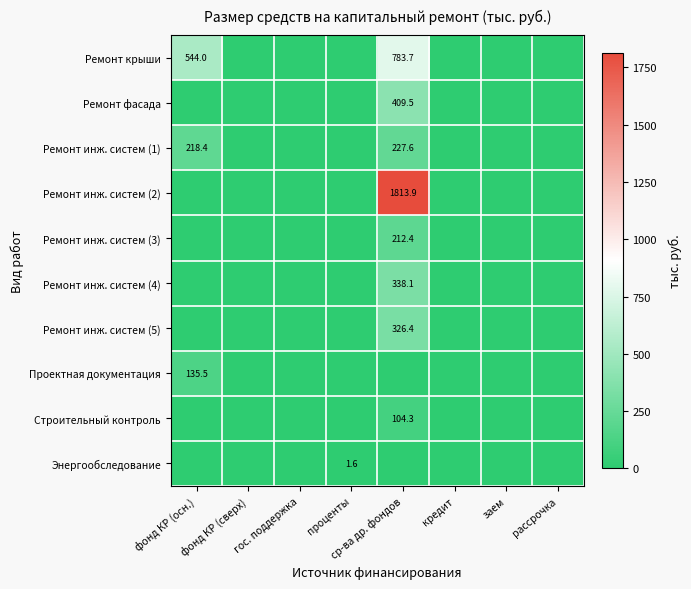

Which label corresponds to the largest value in the chart?

ср-ва др. фондов